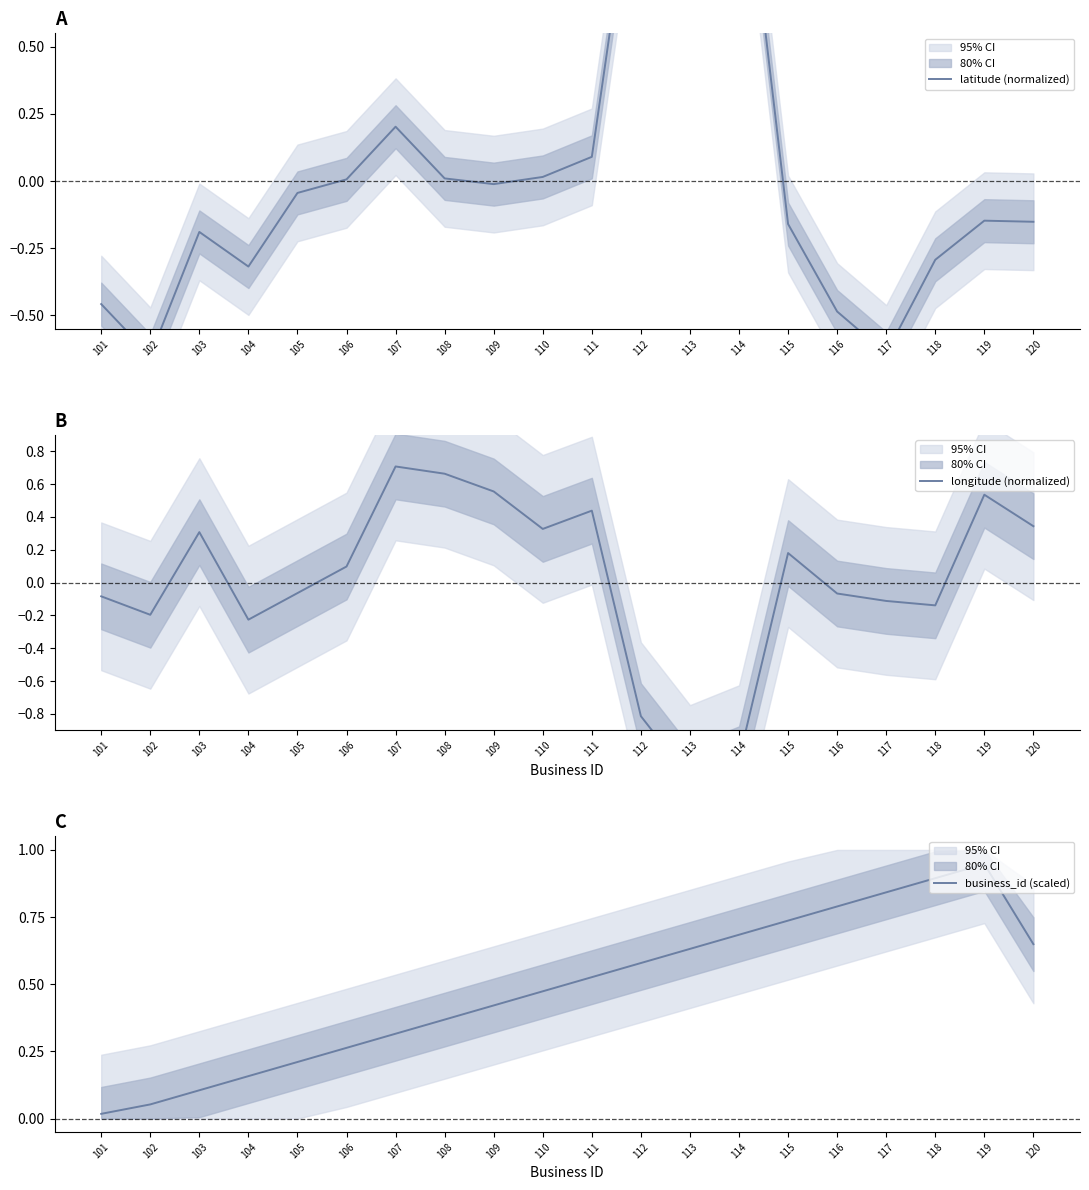

Does the chart display data point markers on the line(s)?

No